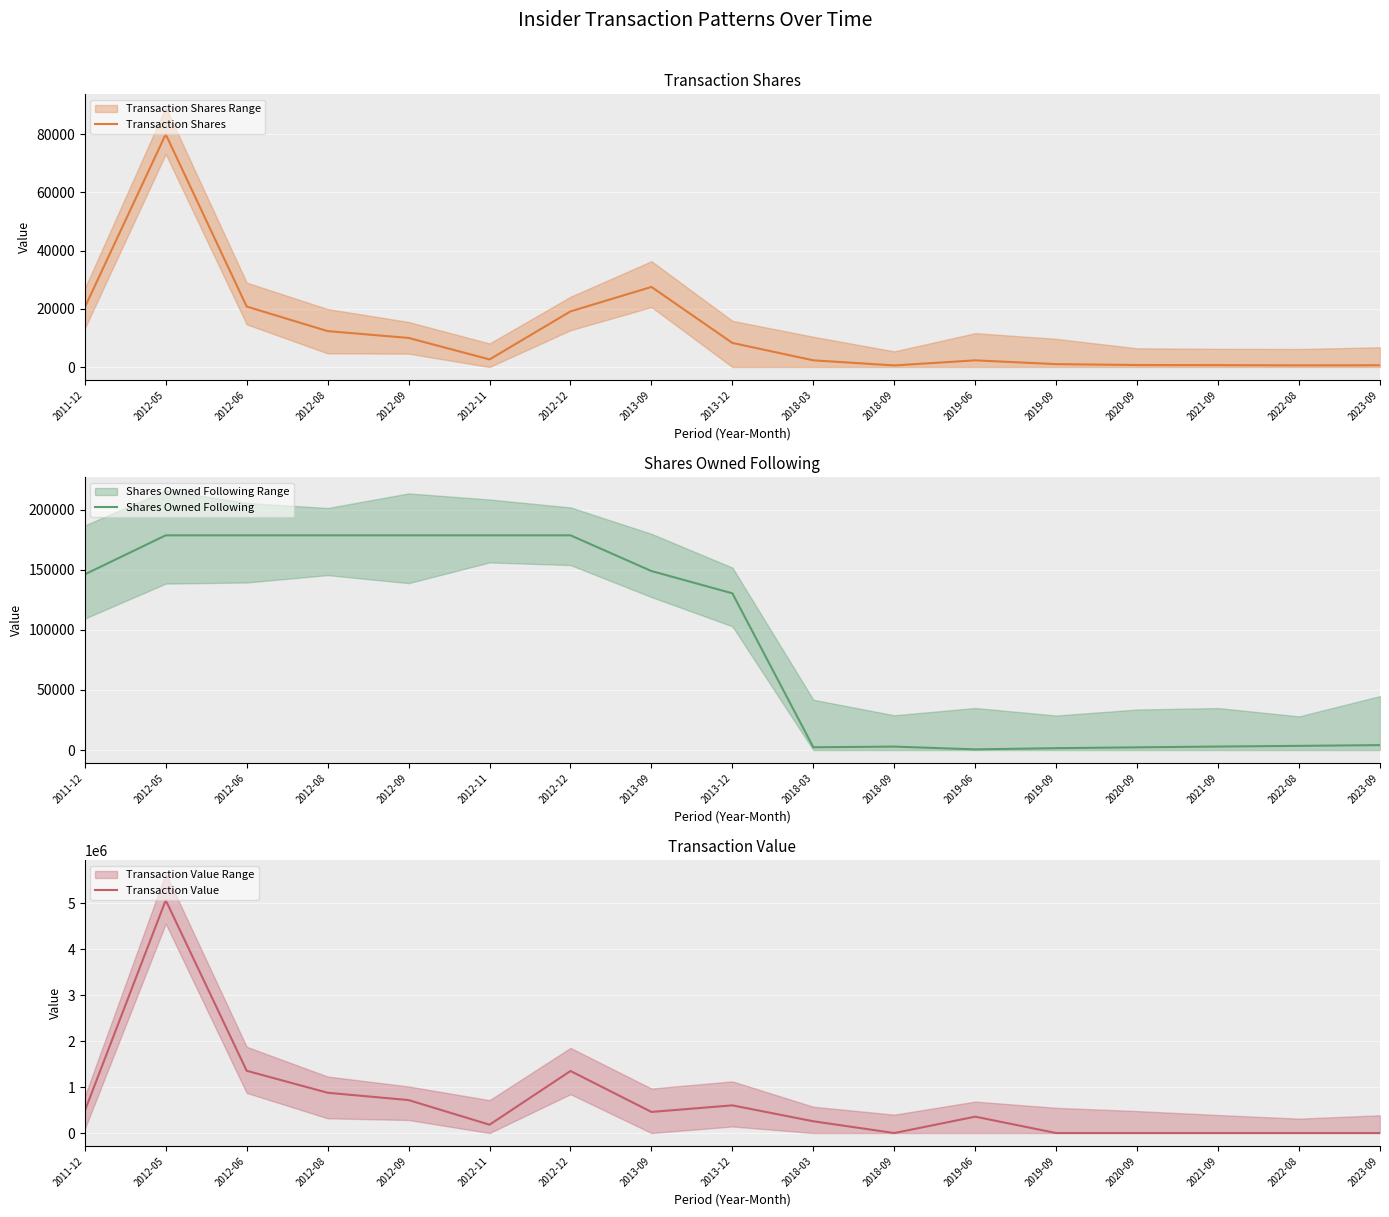

Is this an area chart (filled region under the line)?

No